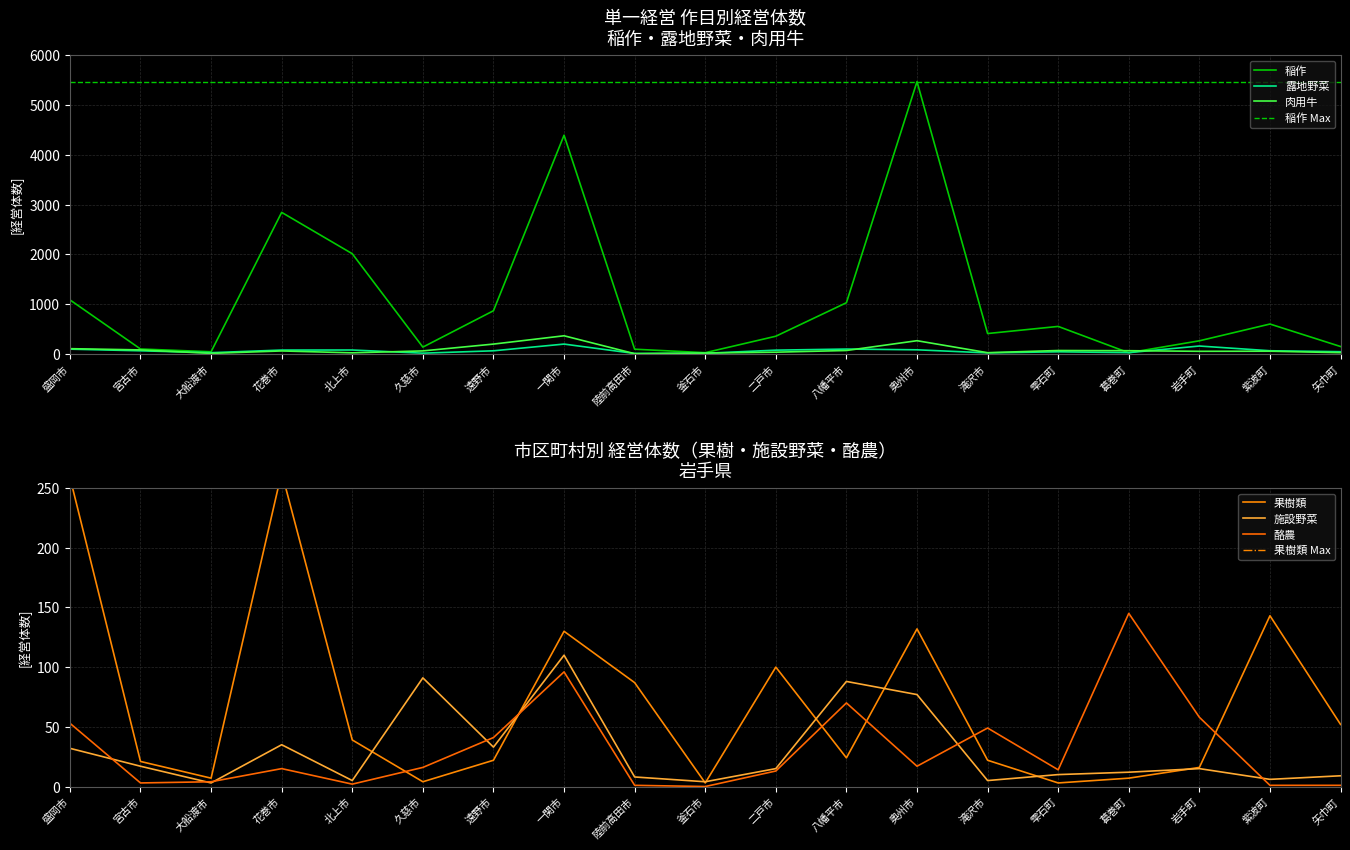

What is the value of the 果樹類 point at the 8th from the left?

130